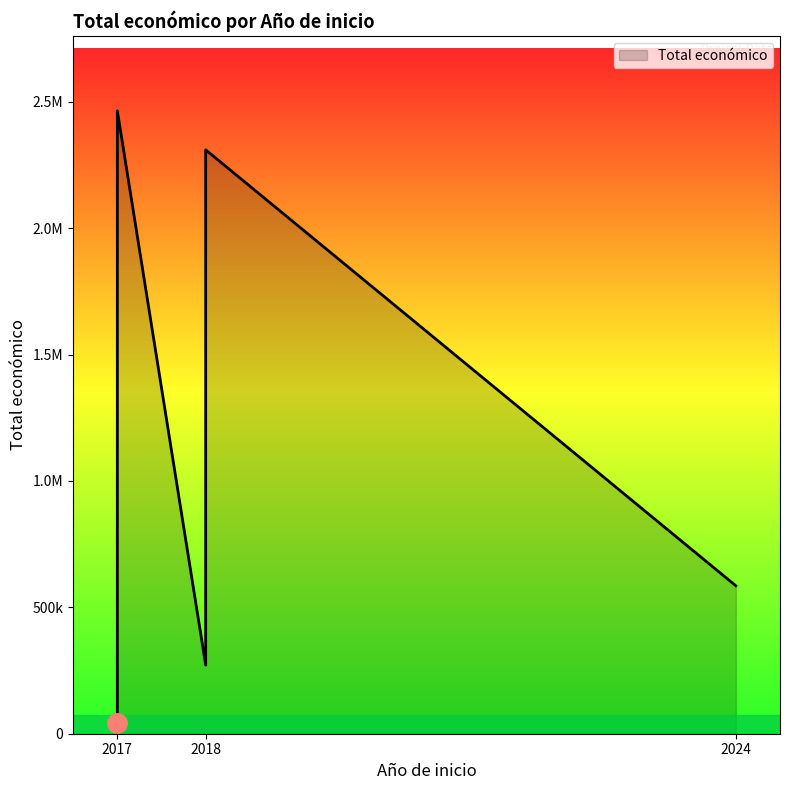

Rank the categories by value from highest to lowest.

2017 (PISTACIA), 2018 (CAVALE), 2024 (INVASOR-ES), 2018 (APITOX), 2017 (EVNA)